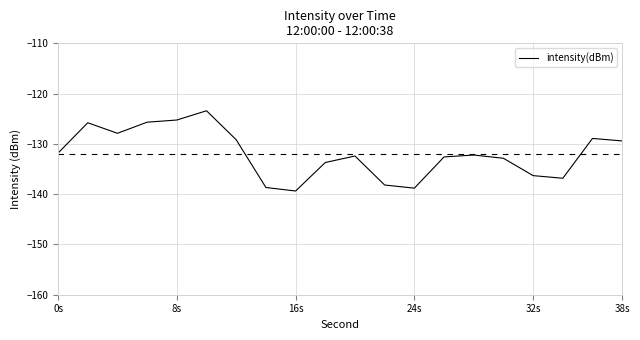

What is the maximum value shown in the chart?

-123.4